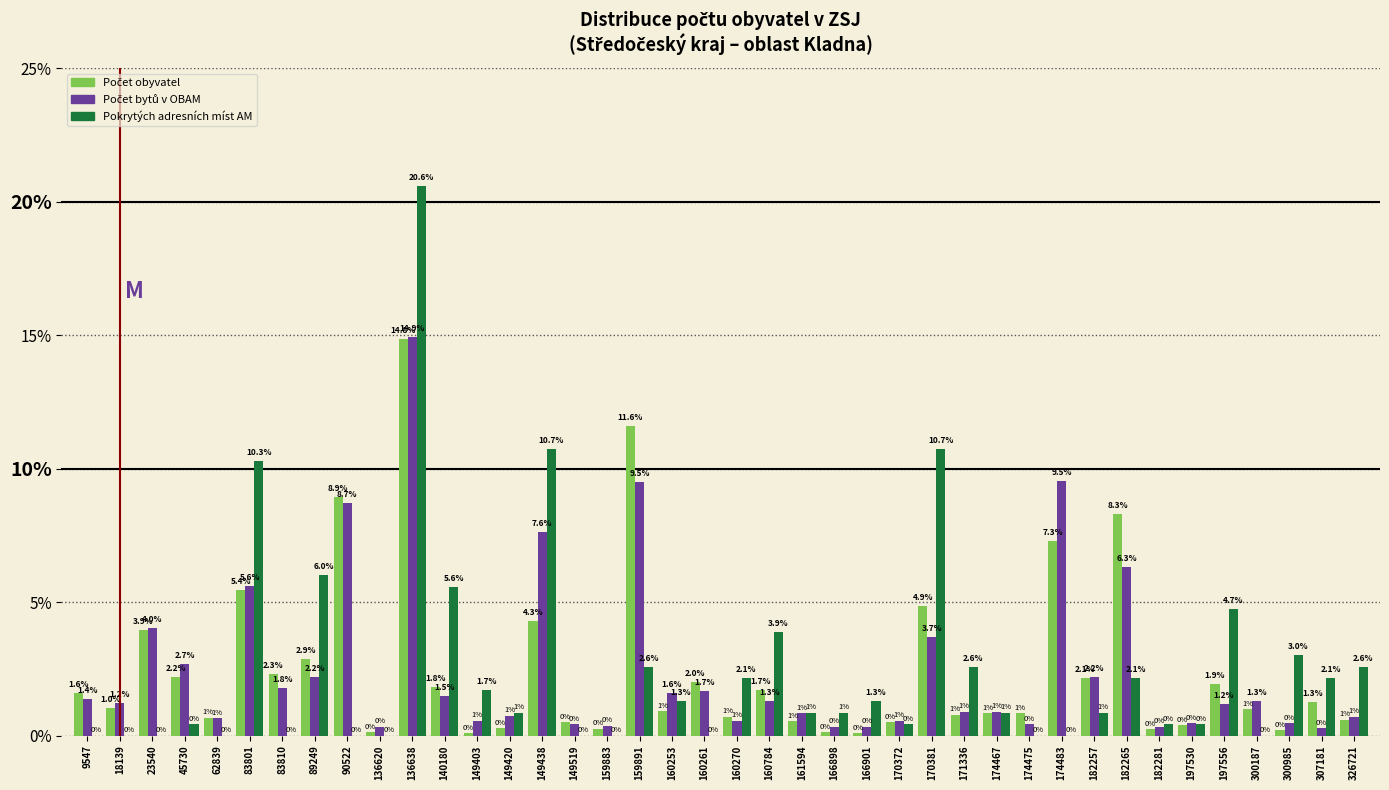

What is the greatest value displayed?

20.6